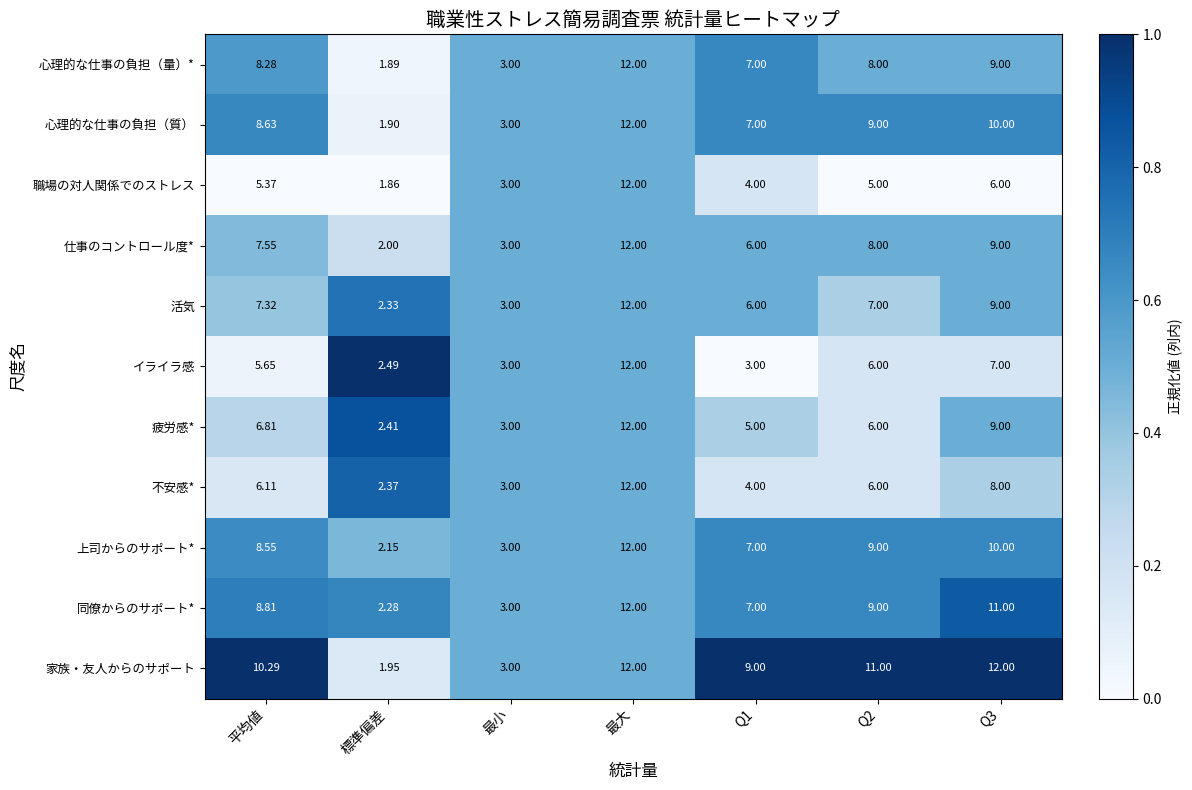

Which category has the lowest value across all series?

標準偏差